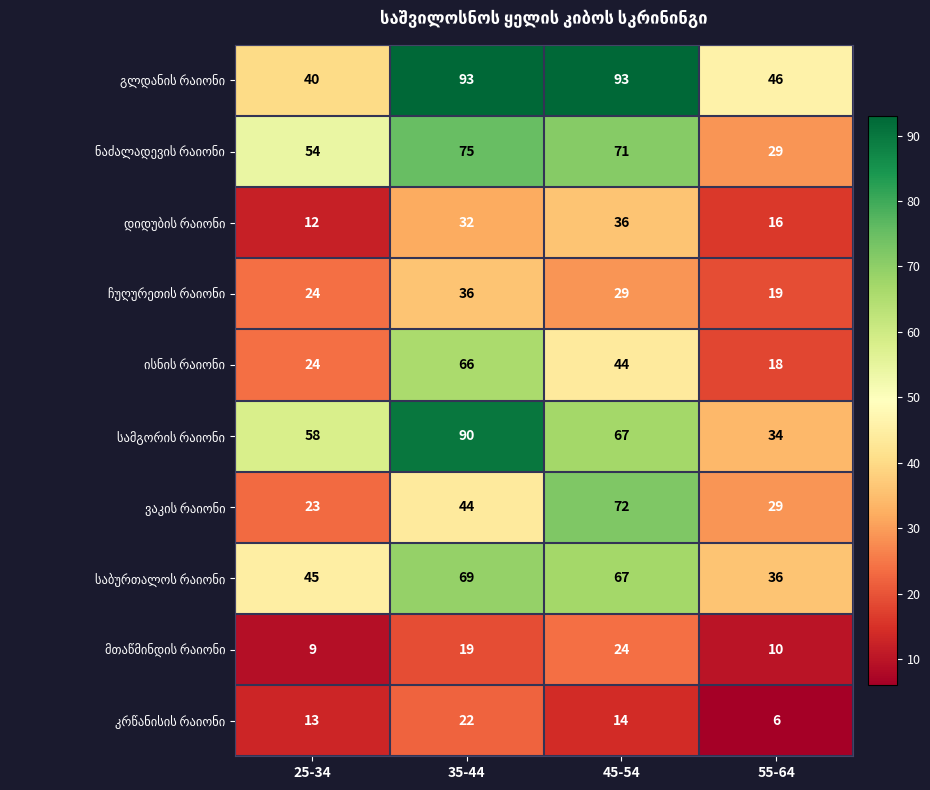

How many categories are shown in the chart?

4